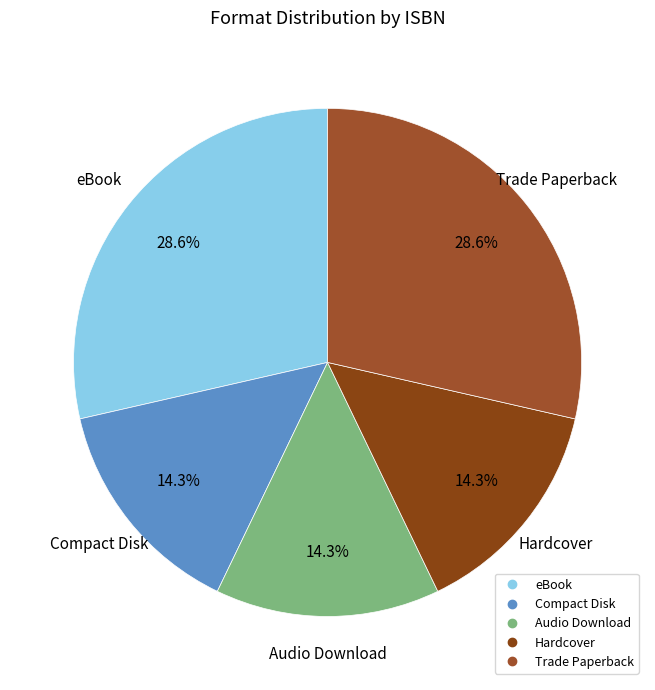

How many slices are in this pie chart?

5